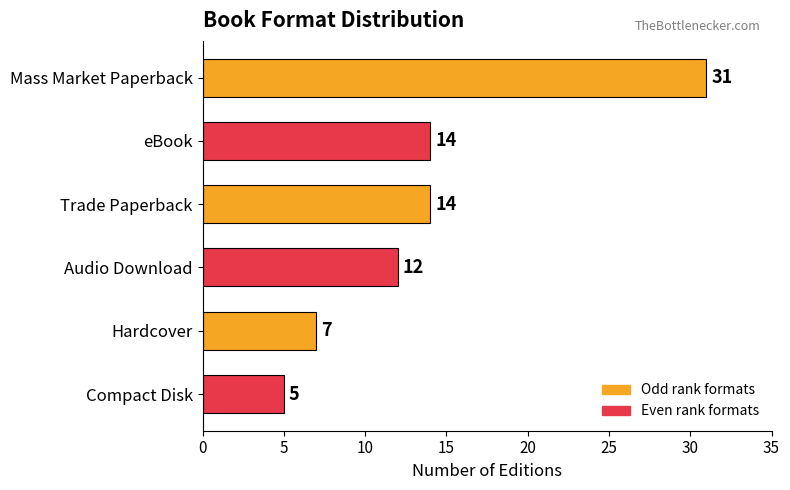

True or false: the data shows 4 at eBook.

False